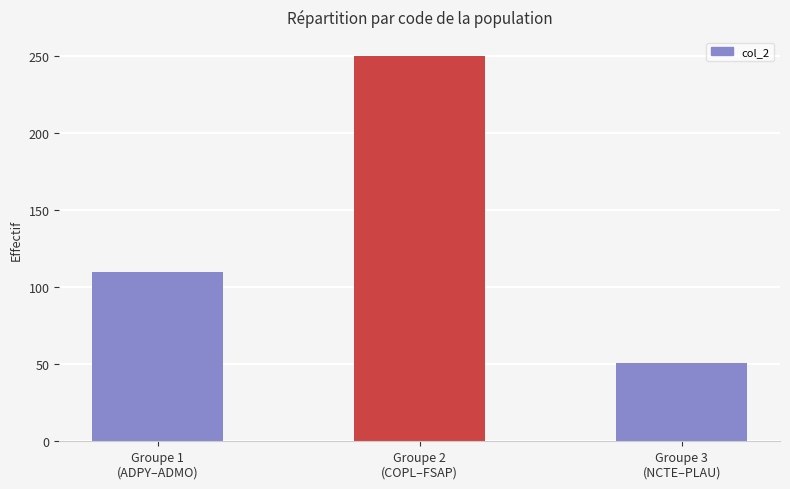

What is the sum of the values at Groupe 3
(NCTE–PLAU) and Groupe 2
(COPL–FSAP)?

301